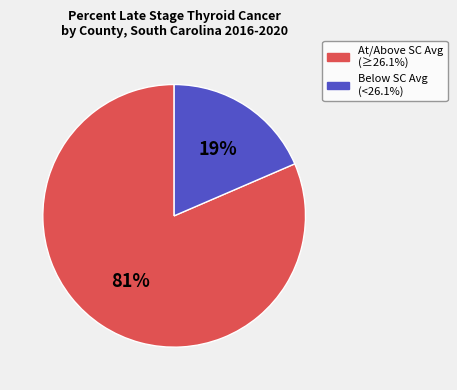

To the nearest percent, what is the average slice percentage?

50%